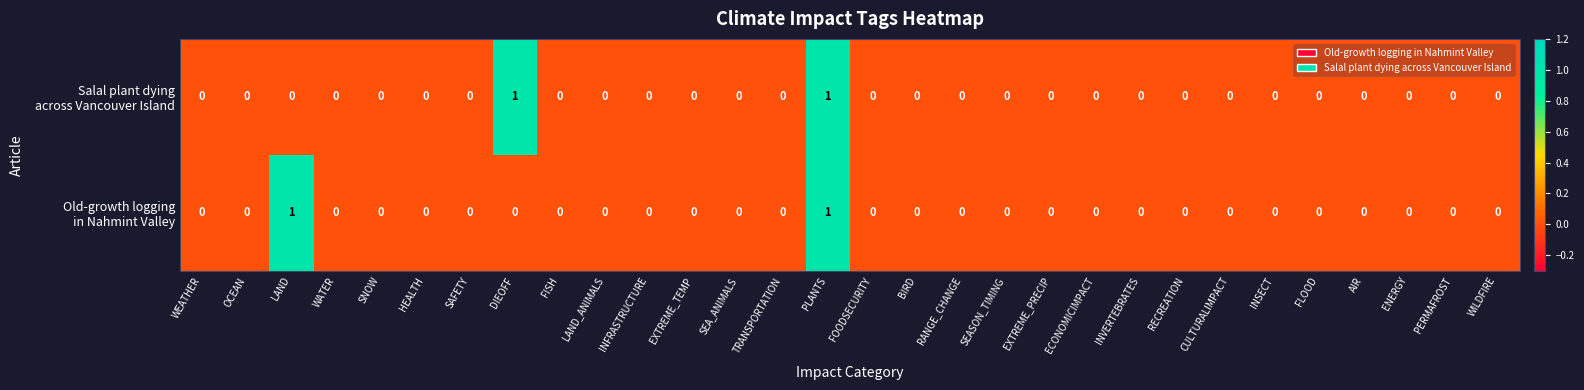

At which category is the sum across all series the highest?

PLANTS